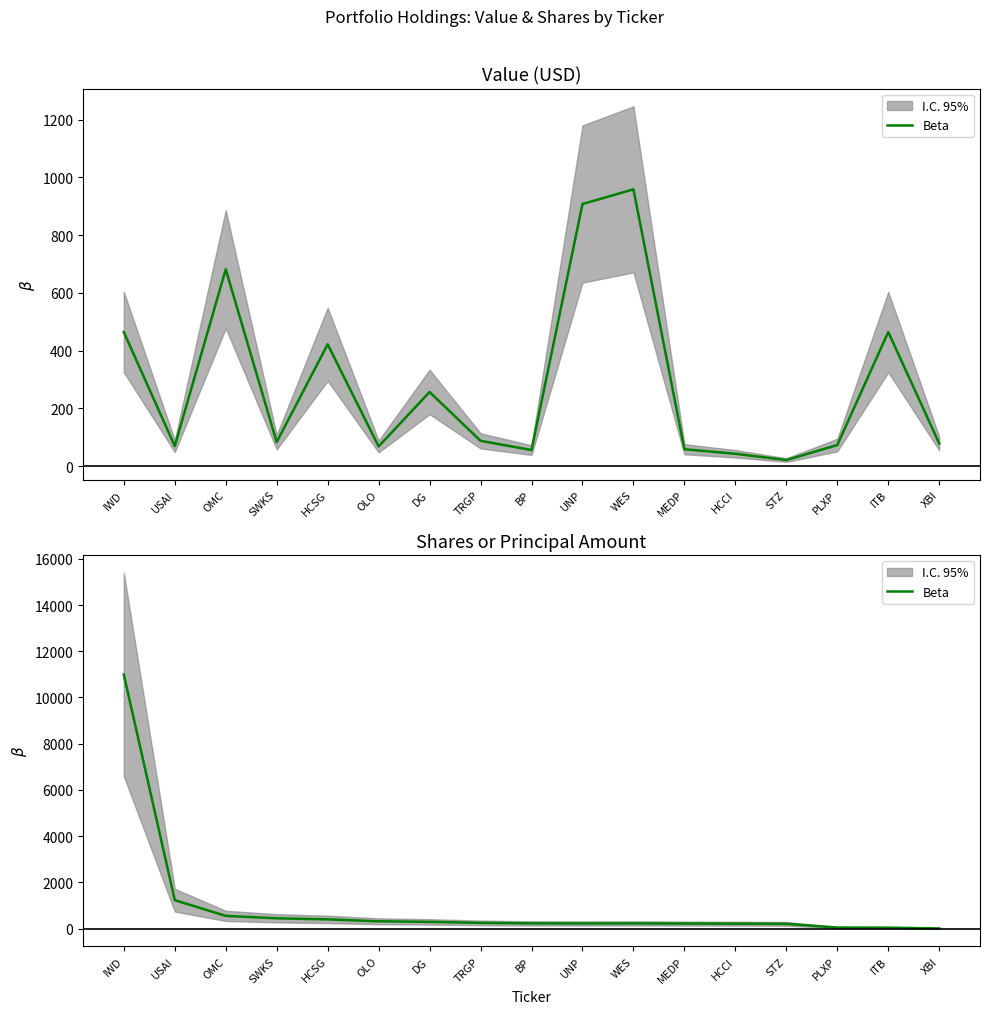

How many data points are less than 227?

8